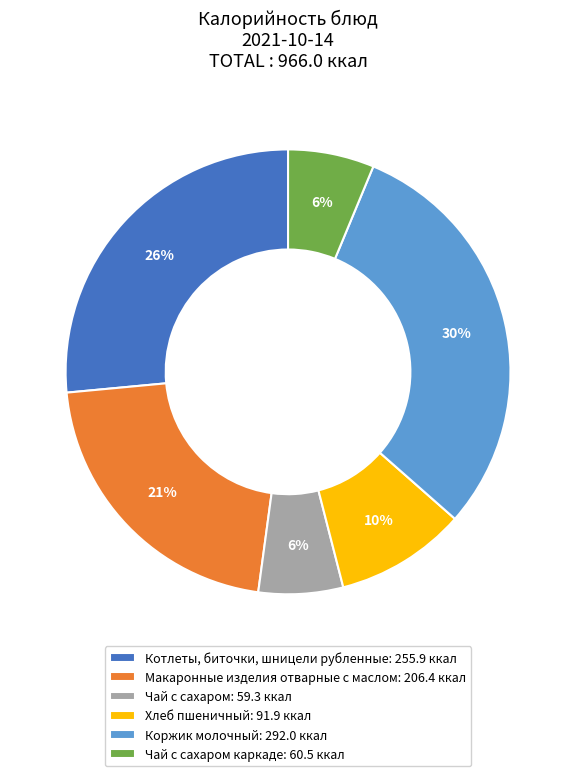

Does Чай с сахаром: 59.3 ккал account for over 50% of the chart?

No